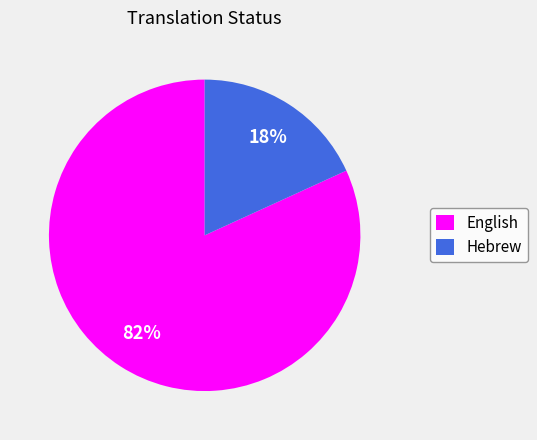

Which slice is the largest?

English